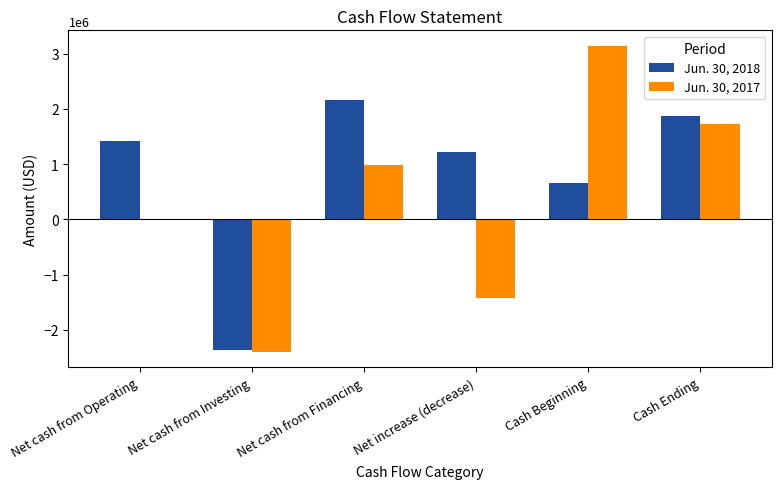

What is the total value across all series at Net cash from Operating?

1414744